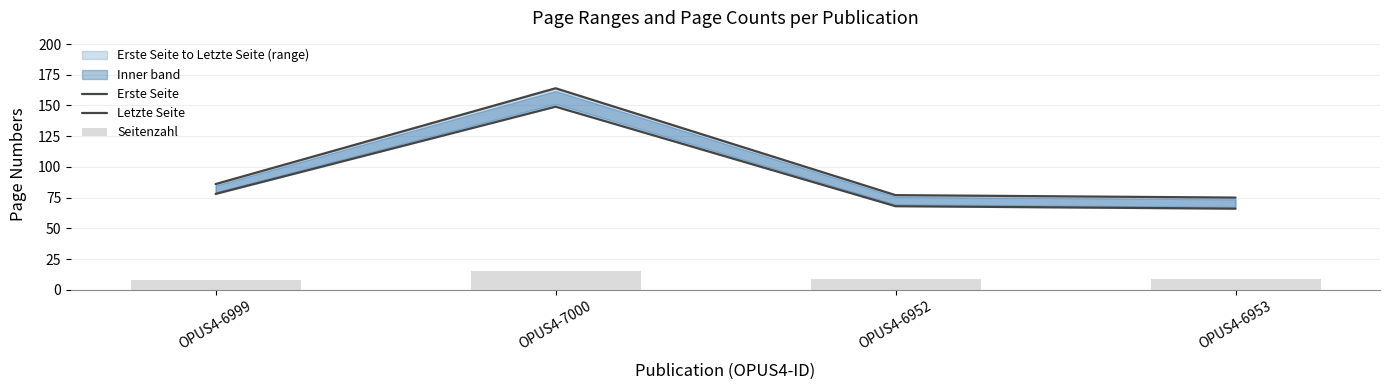

At which label is Seitenzahl closest to 11?

OPUS4-6952